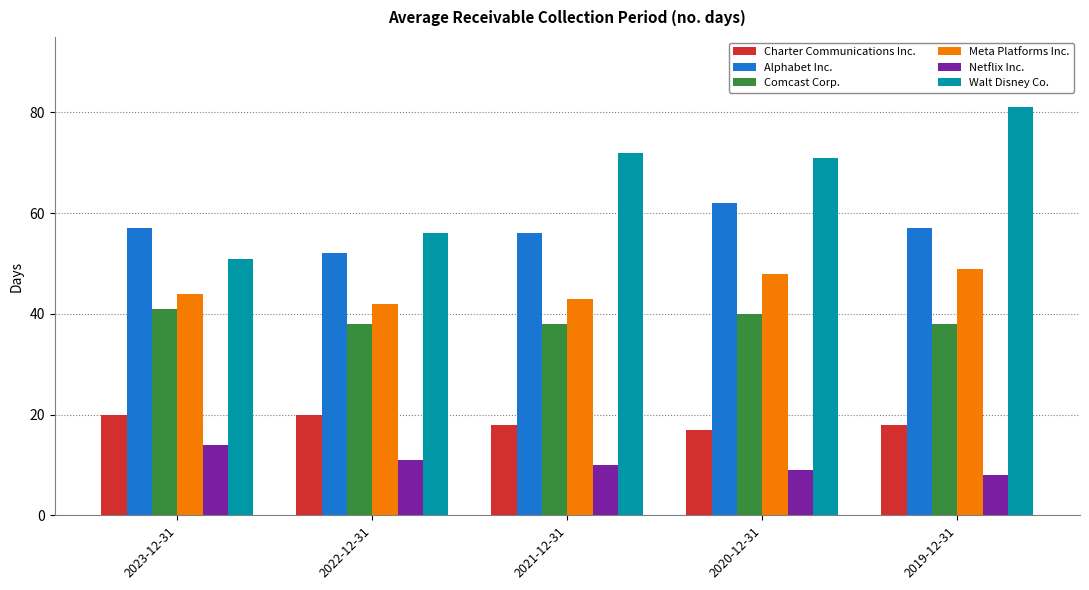

Rank the series at 2020-12-31 from highest to lowest value.

Walt Disney Co., Alphabet Inc., Meta Platforms Inc., Comcast Corp., Charter Communications Inc., Netflix Inc.